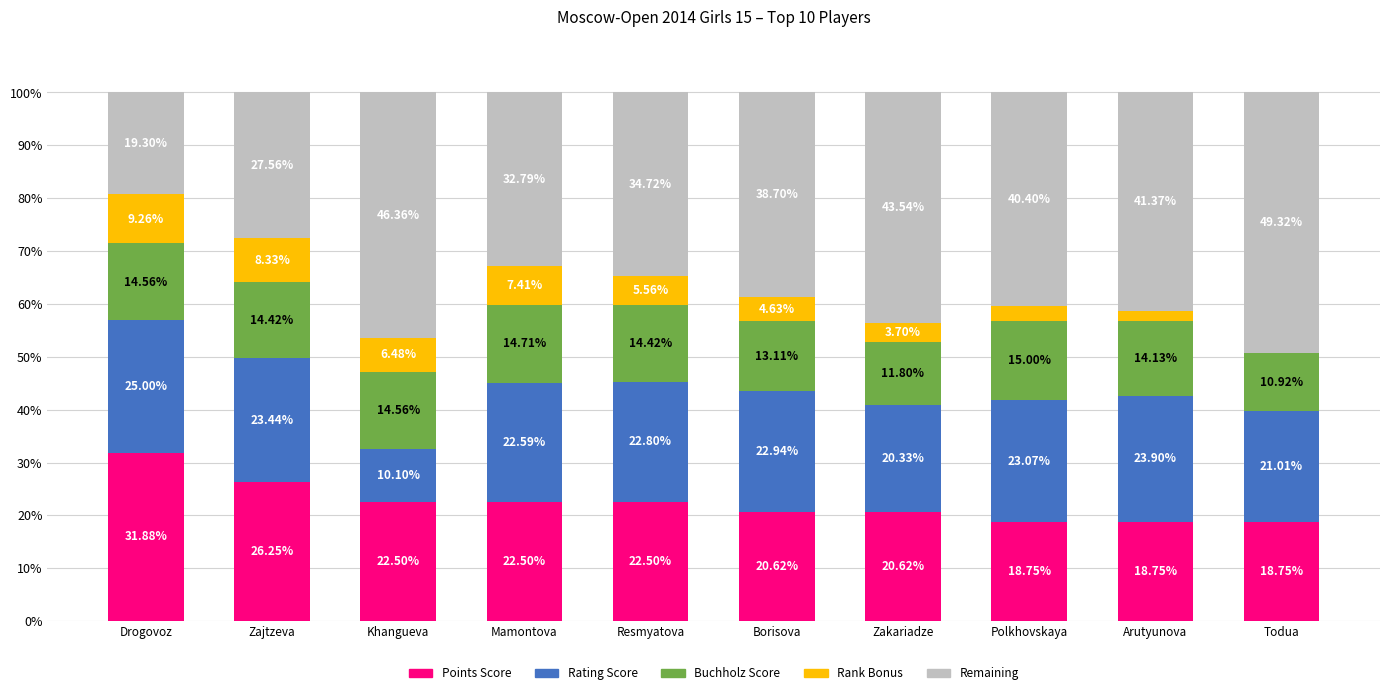

What is the total value across all series at Resmyatova?

100.0